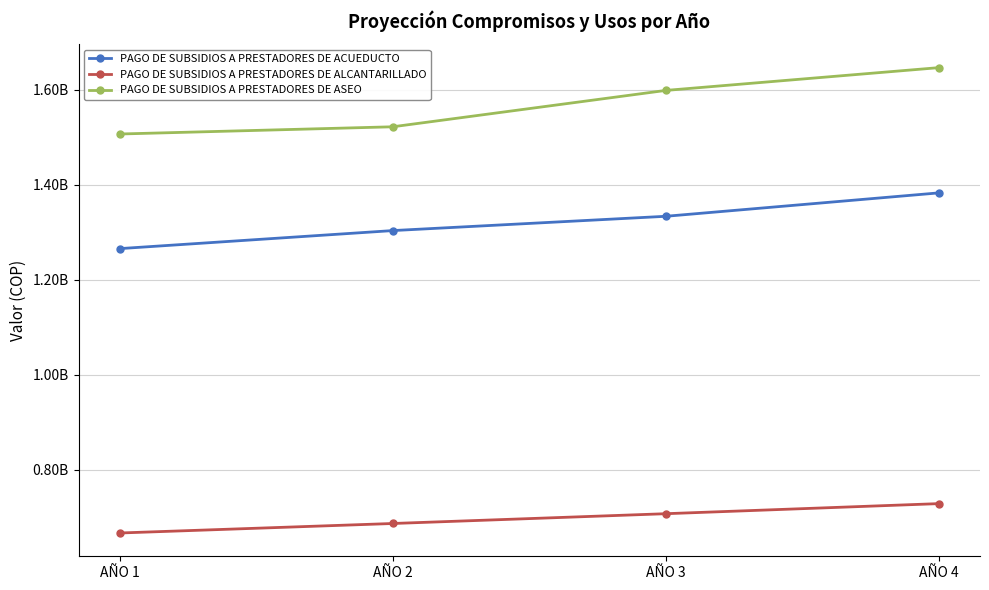

Rank the categories by PAGO DE SUBSIDIOS A PRESTADORES DE ASEO value from highest to lowest.

AÑO 4, AÑO 3, AÑO 2, AÑO 1